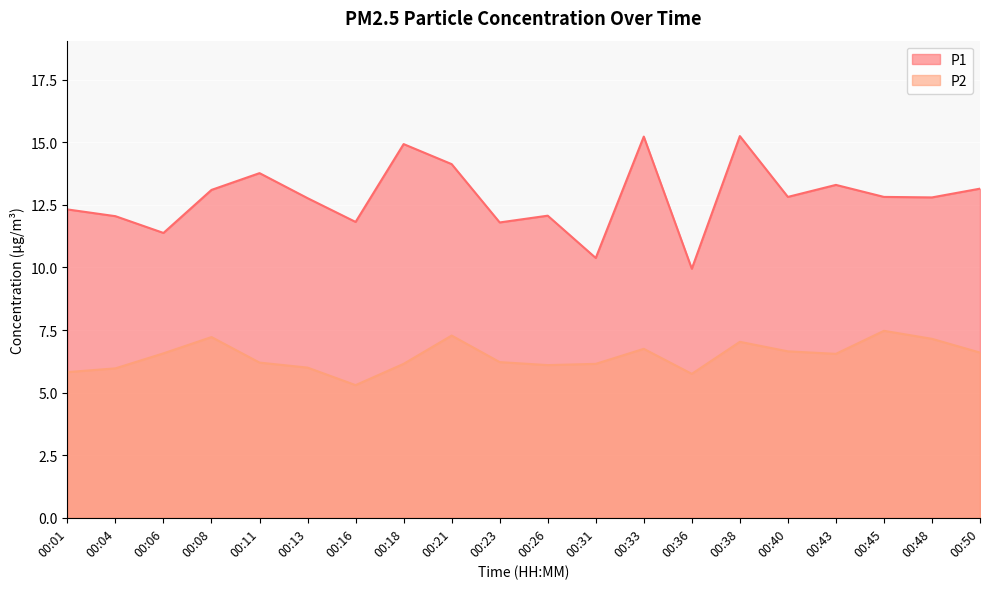

Which series has the largest range (max minus min)?

P1